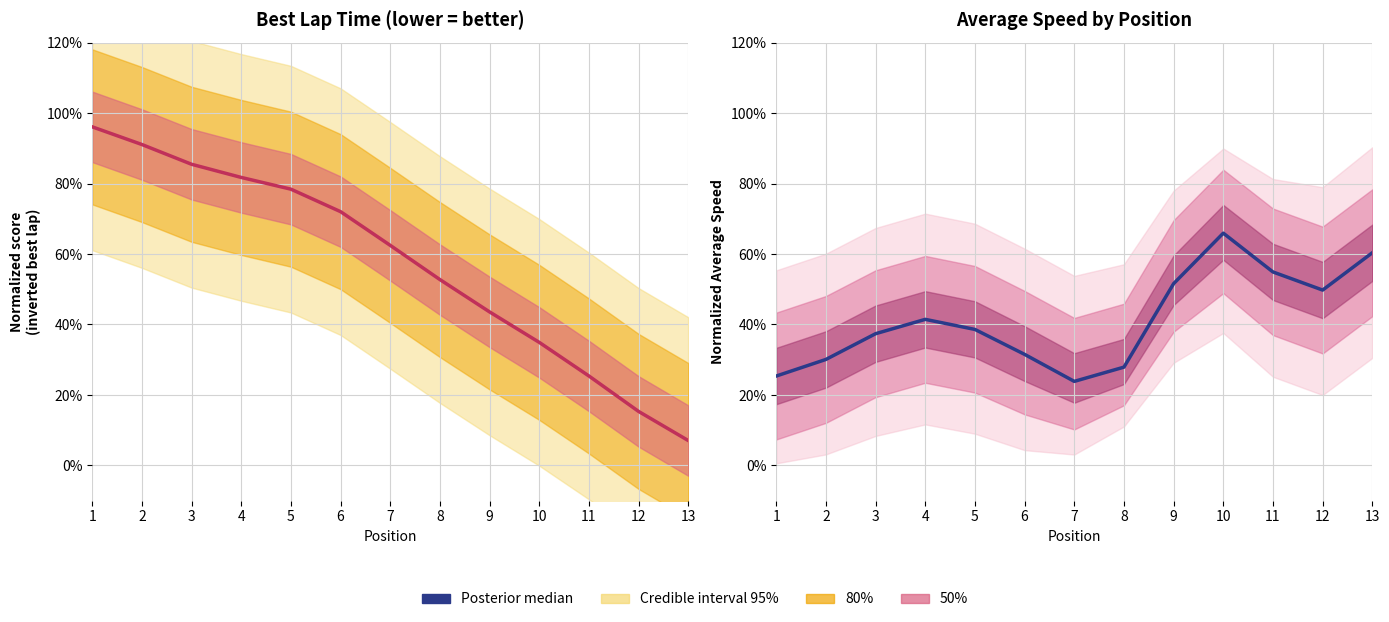

What is the difference between the maximum and minimum values in the Posterior median (Best Lap inv.) series?

0.9